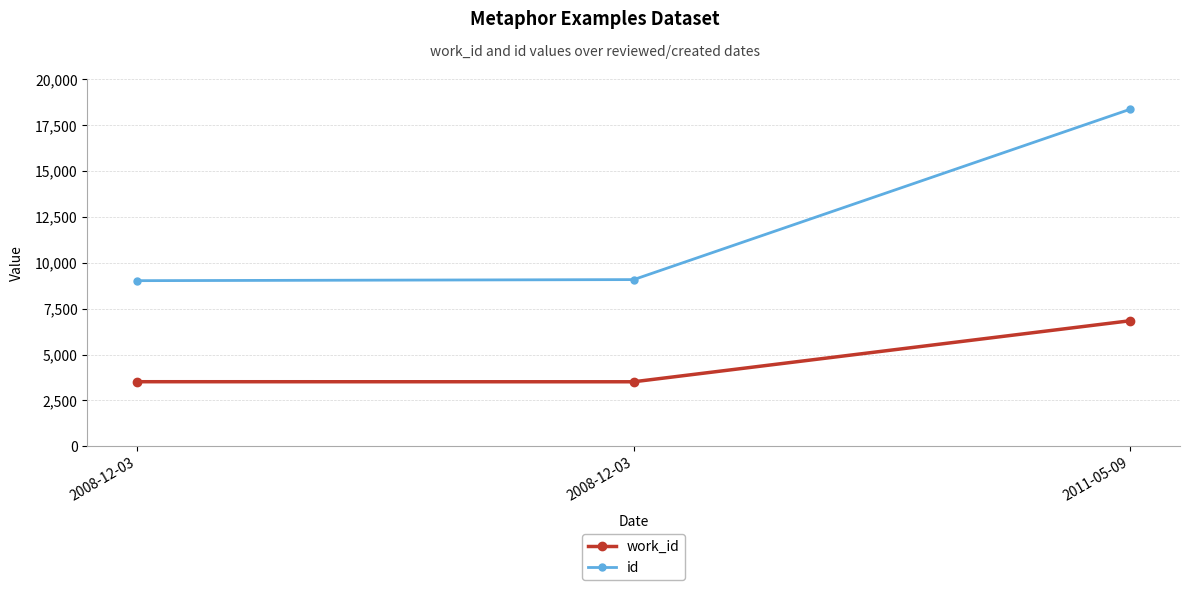

Is it true that work_id equals 6844 at 2011-05-09?

True